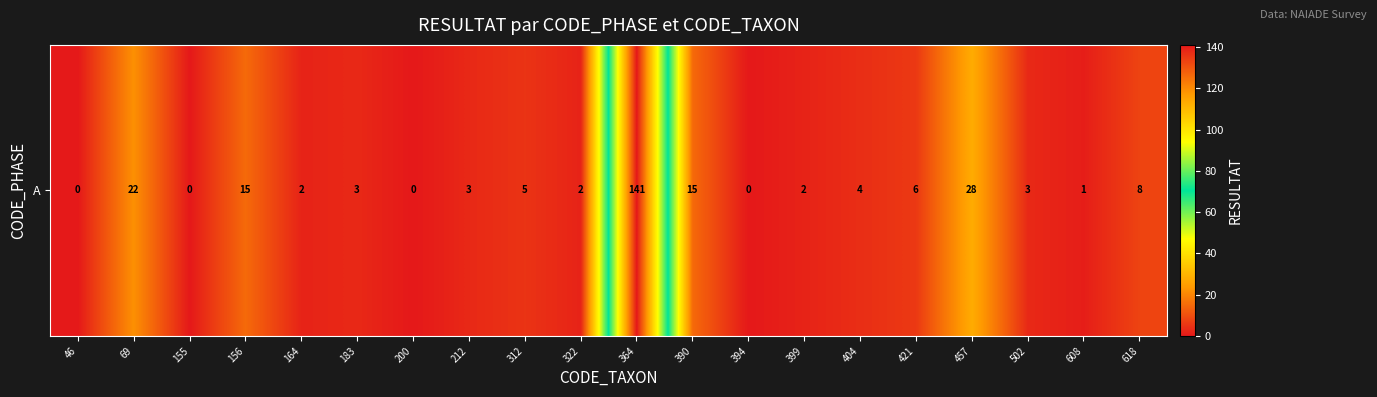

What is the difference between the second highest and second lowest values?

28